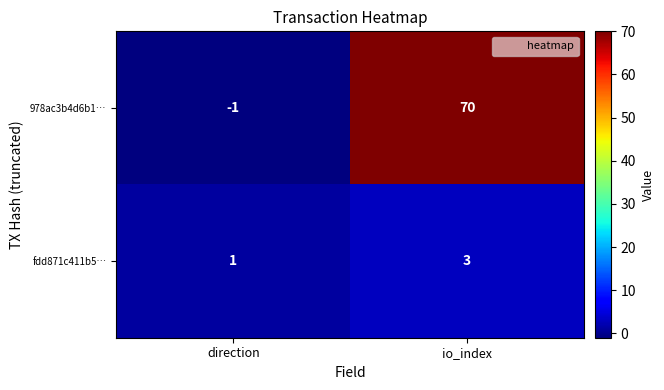

The 978ac3b4d6b1… series shows 70 at io_index. True or false?

True